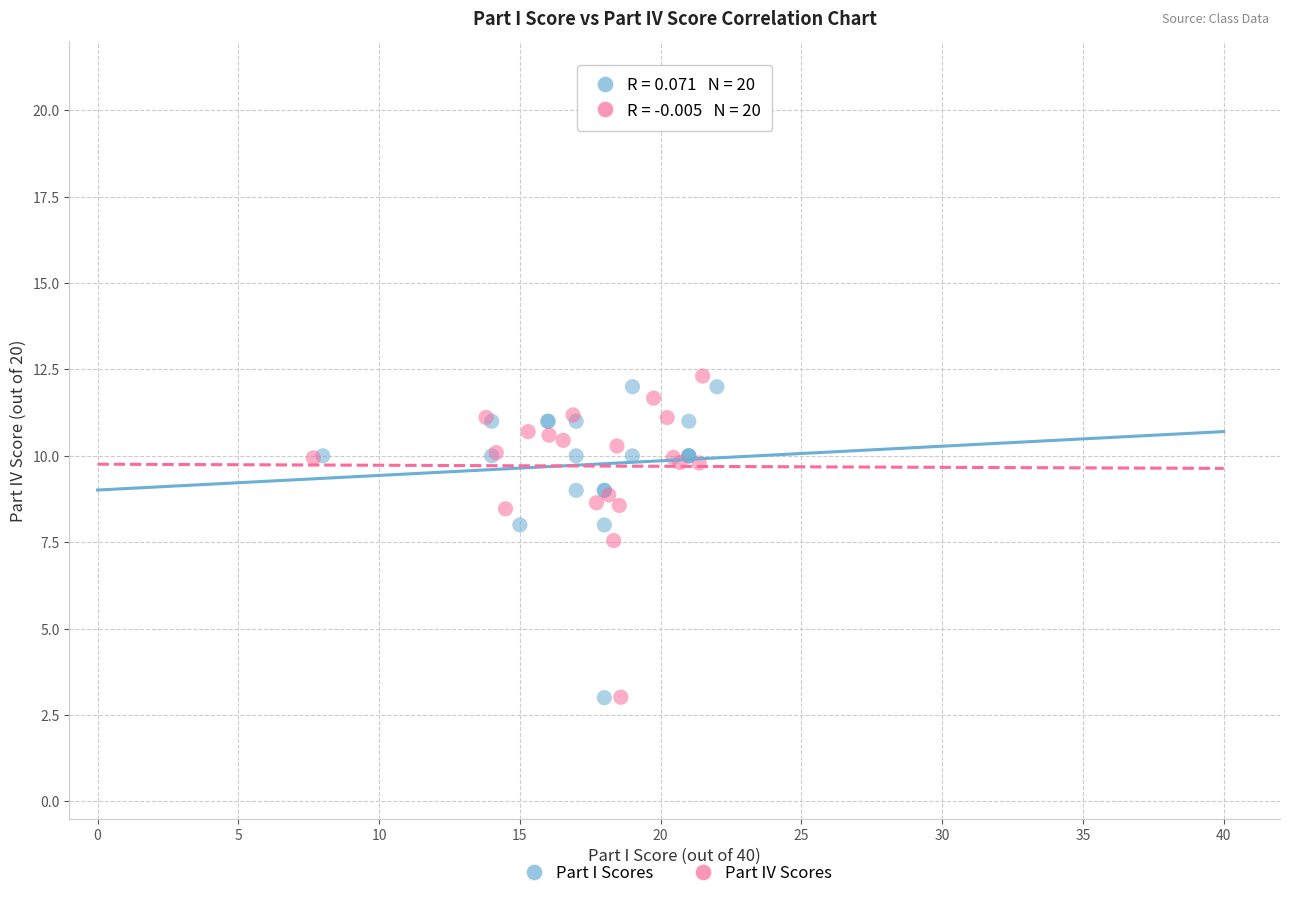

Which series has the largest Y range (max minus min)?

Part IV Scores